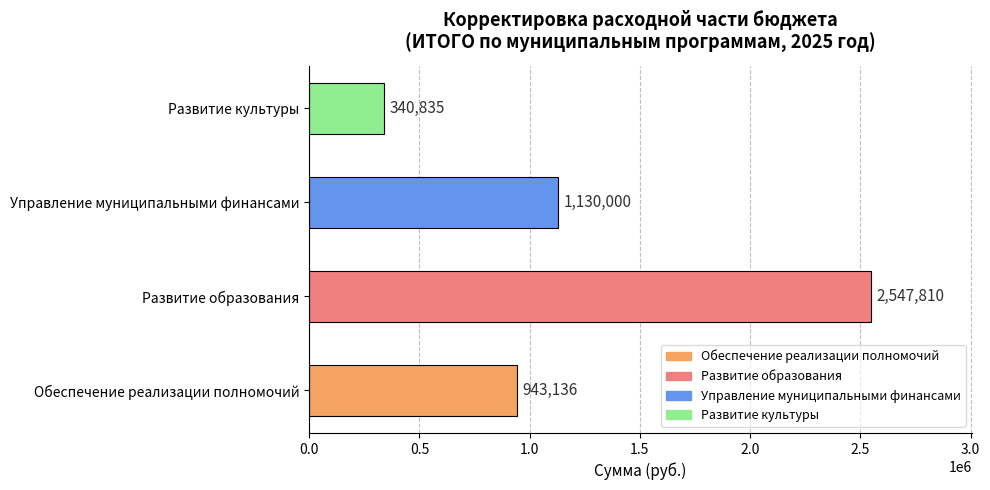

Approximately how many times larger is the value at Развитие культуры compared to Управление муниципальными финансами?

0.3